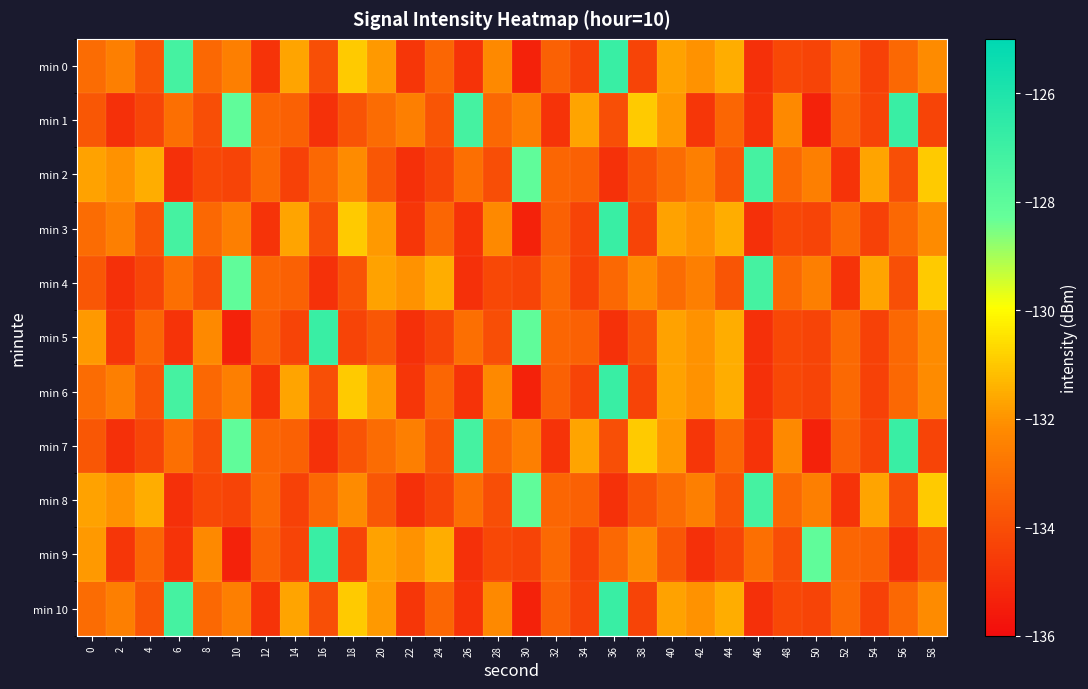

Between 28 and 44, which is larger?

44